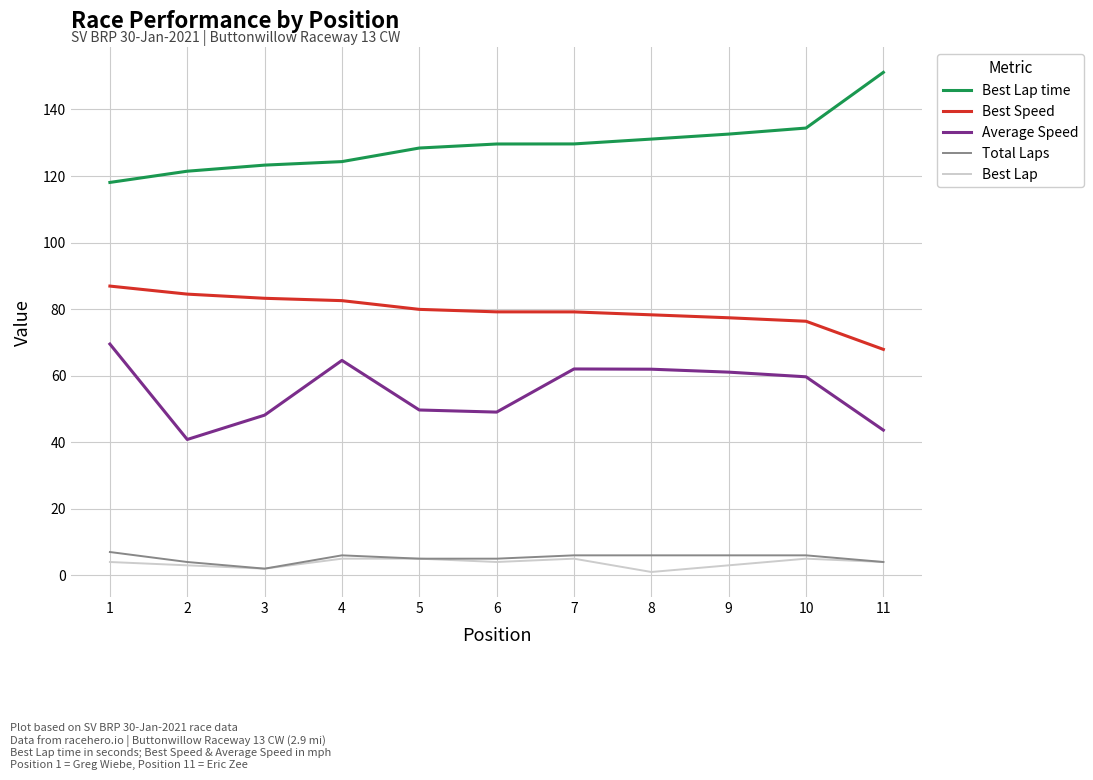

What is the total value across all series at 7?

281.8